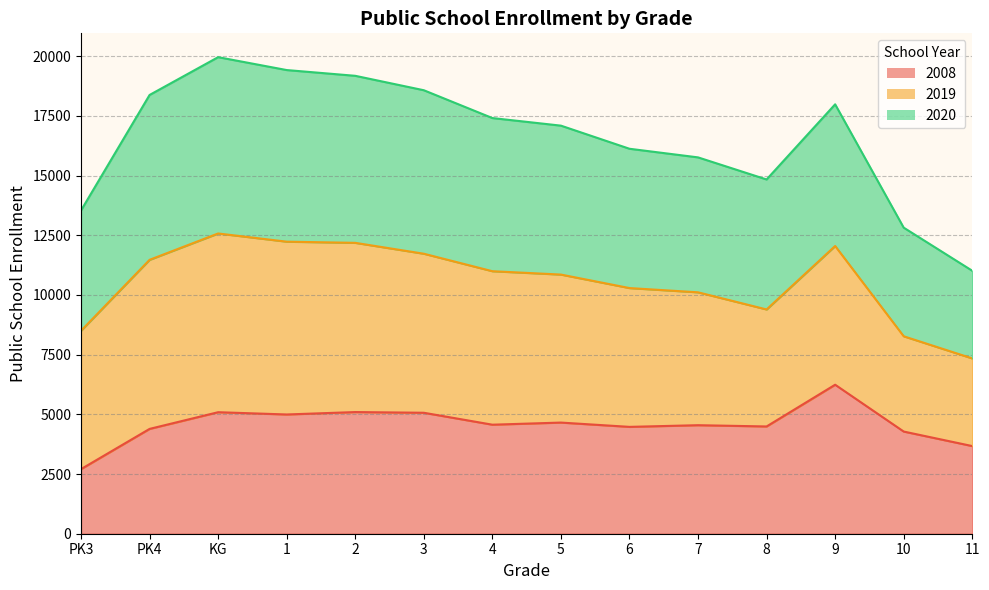

What is the label of the 8th point from the left?

5